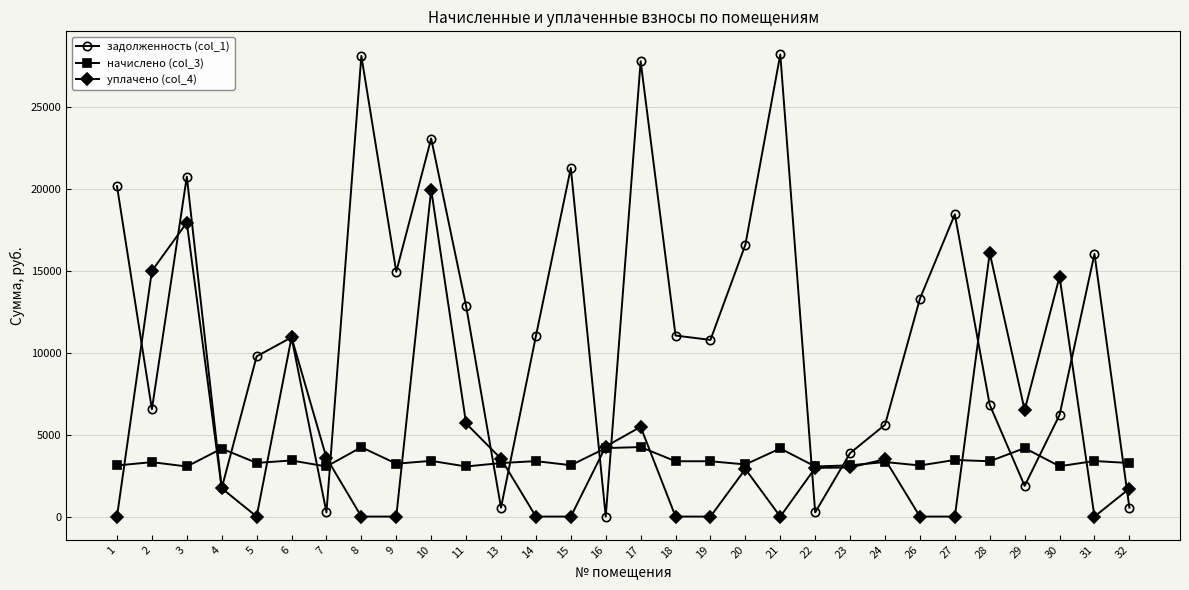

What is the difference between the highest and lowest values at 4?

2420.6